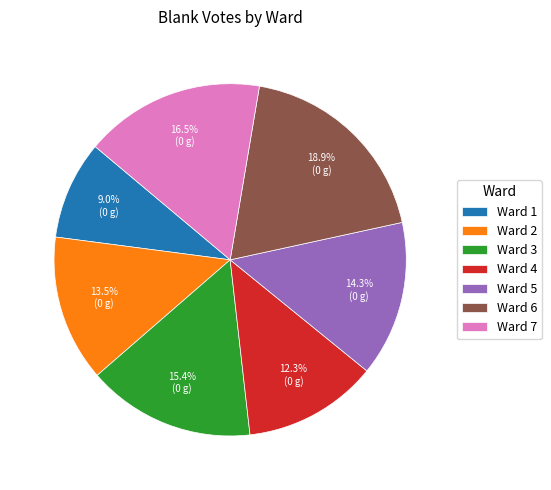

Rank the categories by value from highest to lowest.

Ward 6, Ward 7, Ward 3, Ward 5, Ward 2, Ward 4, Ward 1